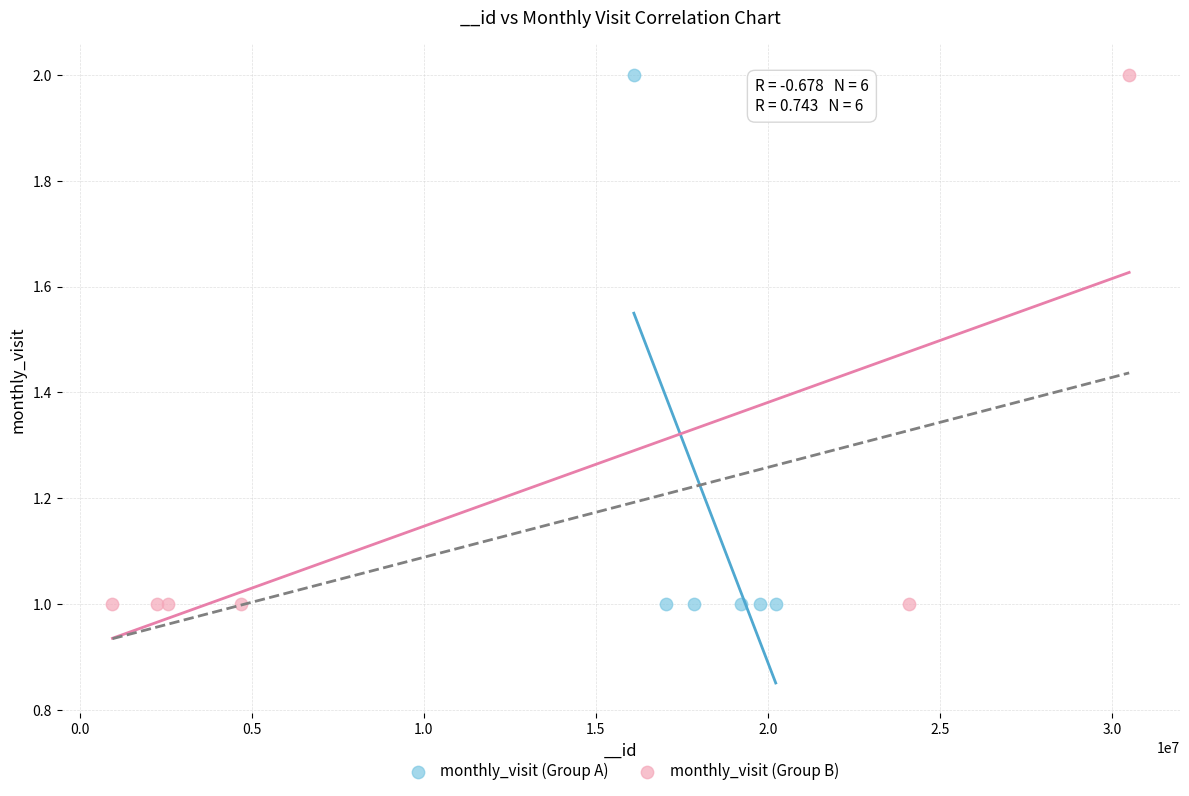

What are all the series names shown in the legend?

monthly_visit (Group A), monthly_visit (Group B)